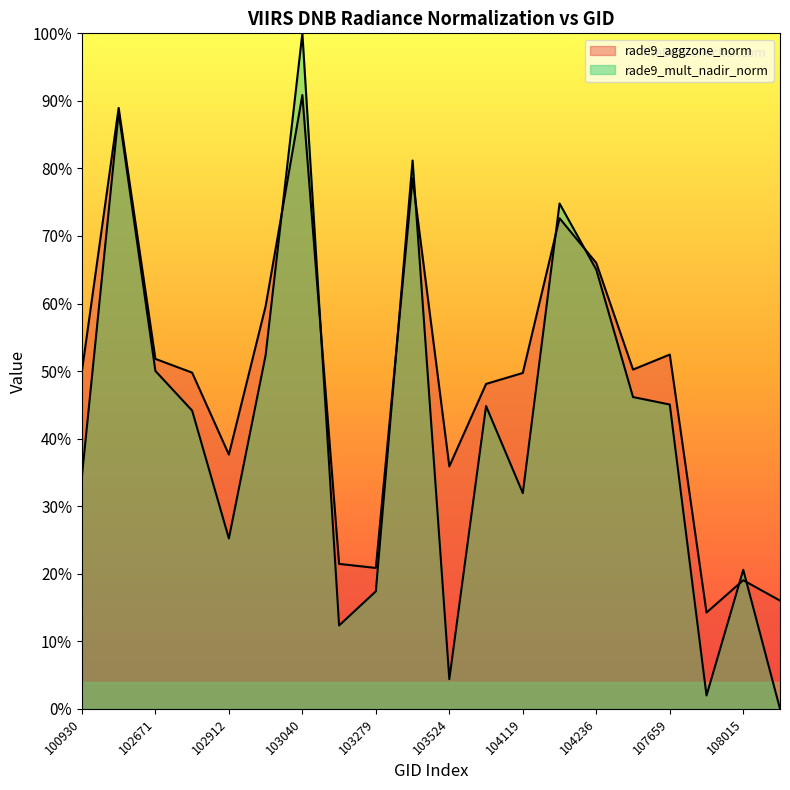

In rade9_aggzone_norm, how many points are lower than both neighbors (excluding endpoints)?

5